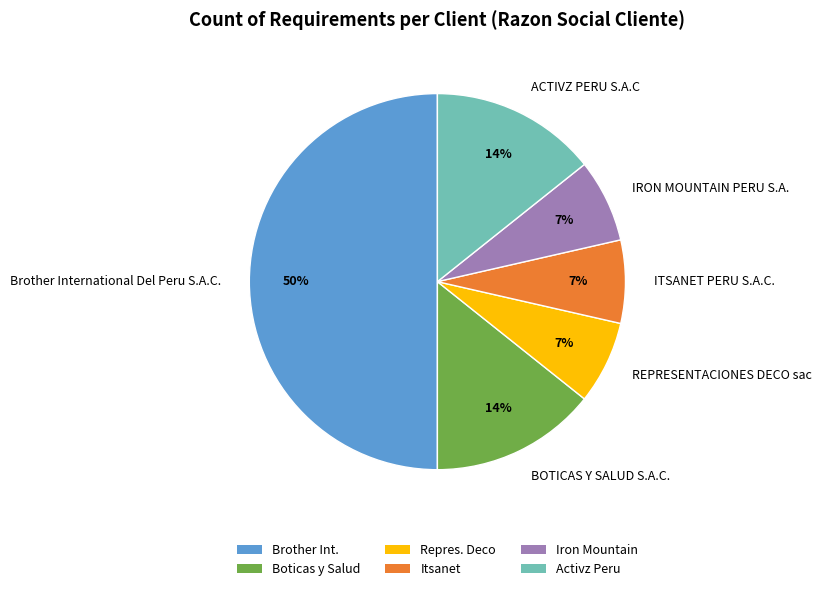

What percentage is the ITSANET PERU S.A.C. slice, to the nearest percent?

7%